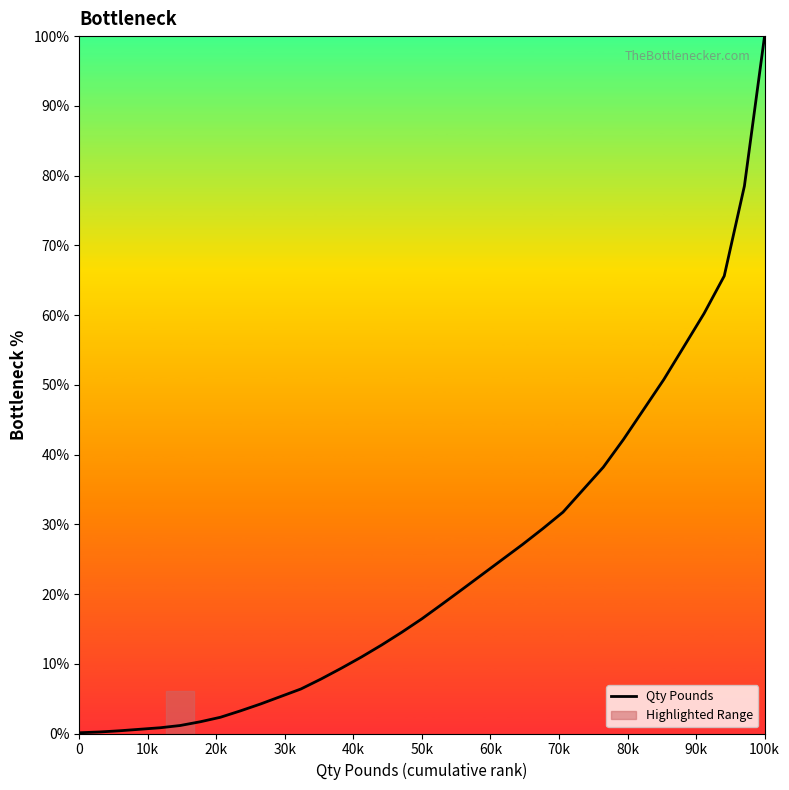

What is the value of the 3rd point from the left?

0.2